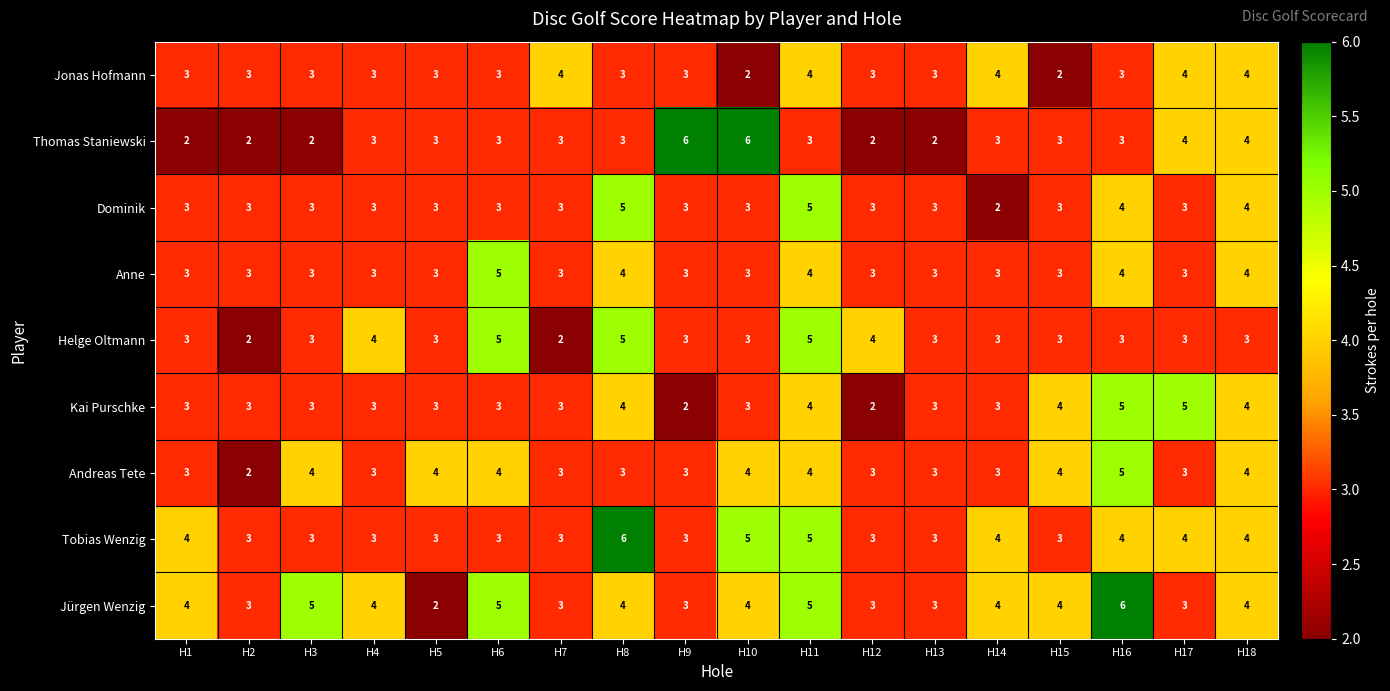

The Jonas Hofmann series shows 5 at H1. True or false?

False